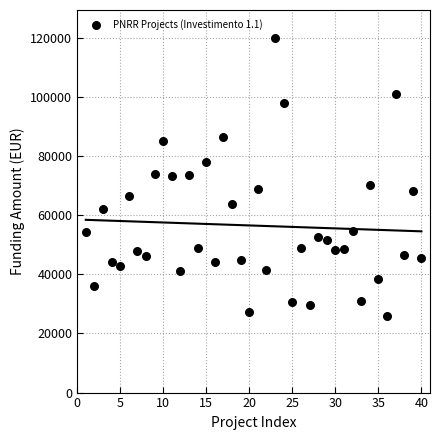

What is the range of Y values (max minus min)?

93941.0